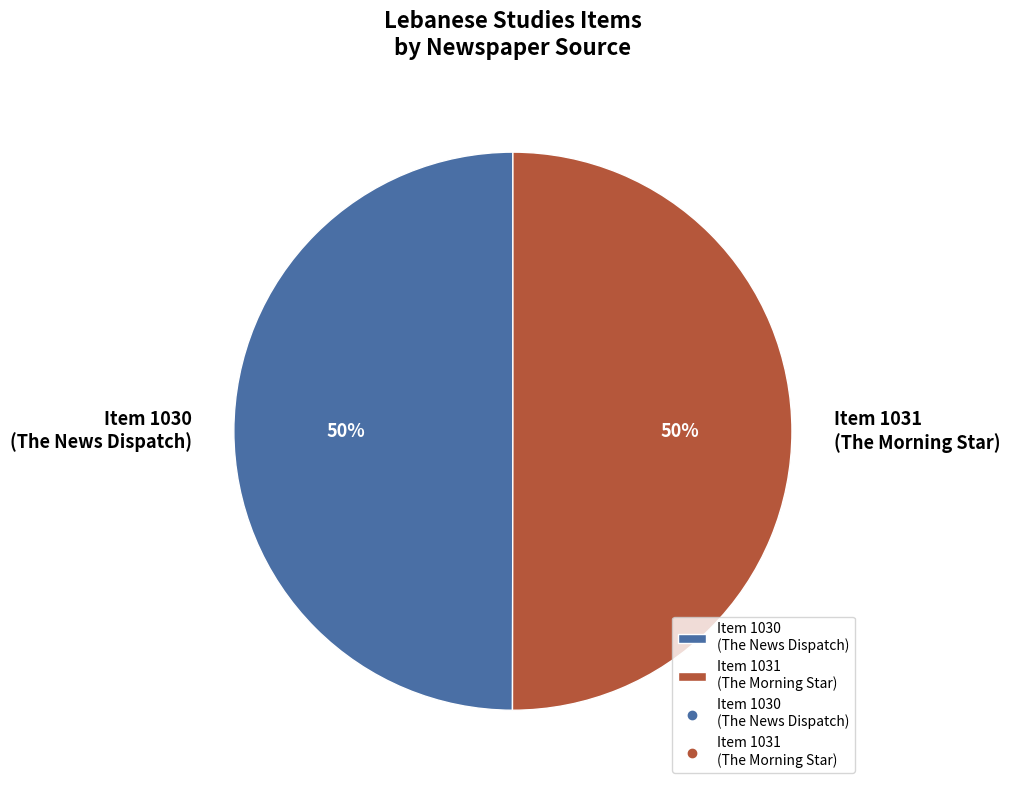

What is the ratio of the value at Item 1031 (The Morning Star) to the value at Item 1030 (The News Dispatch)?

1.0